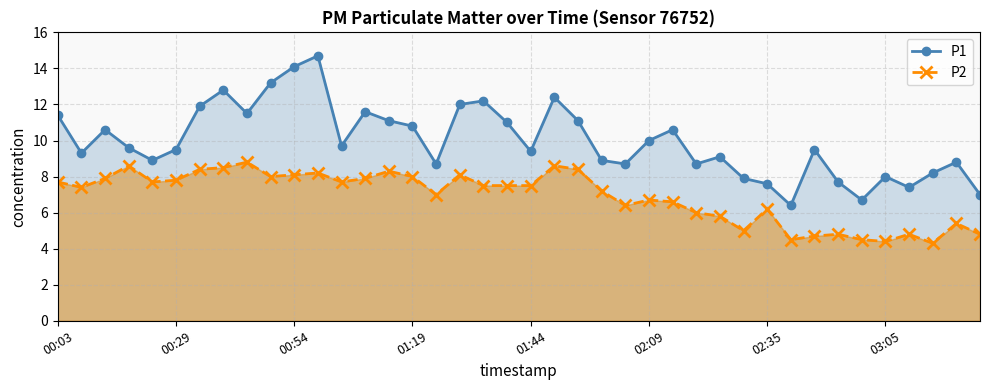

Where is P1 nearest to the value 10?

02:09